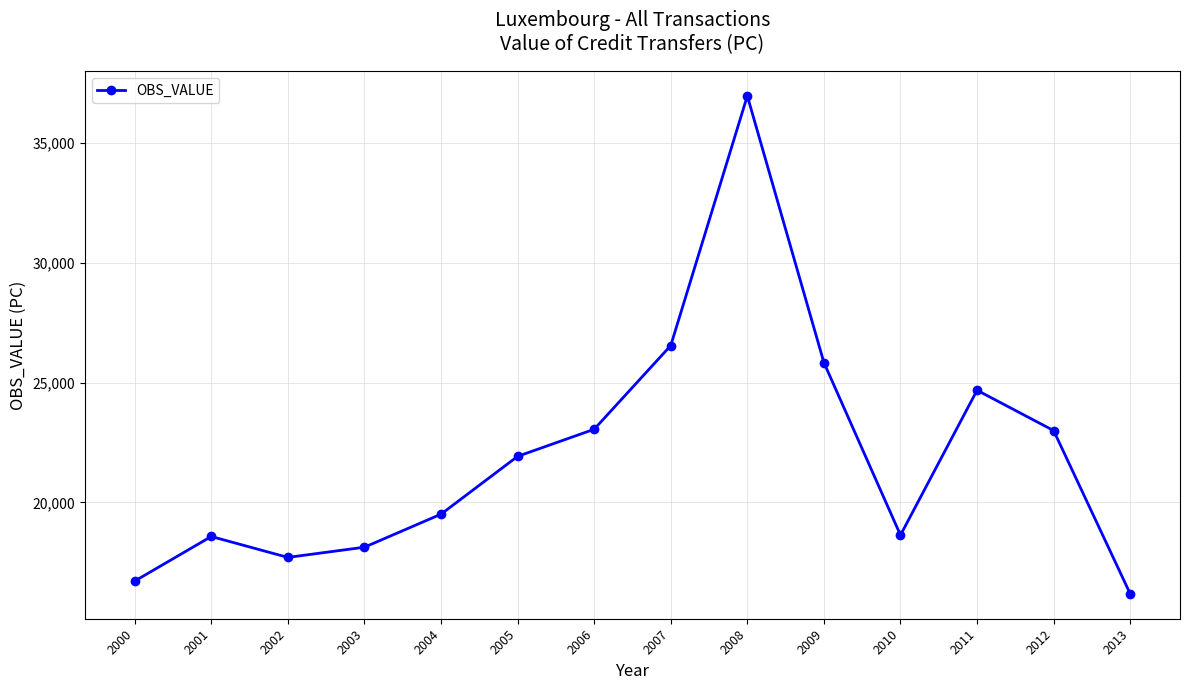

What is the maximum value shown in the chart?

36962.9